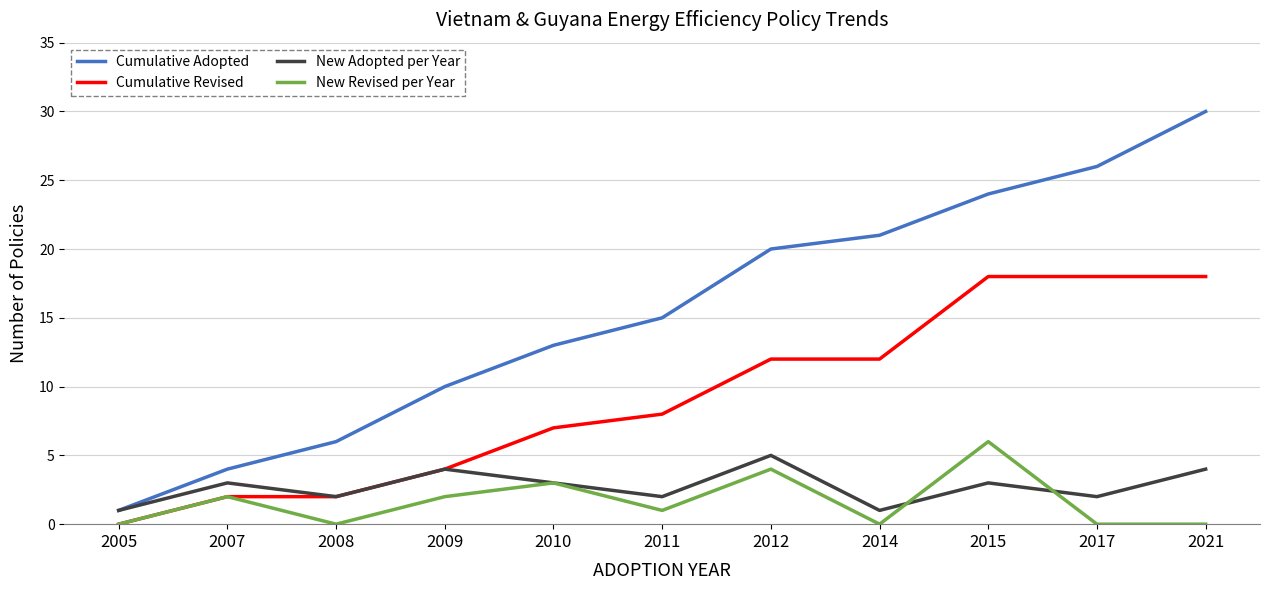

Which series has the widest spread of values?

Cumulative Adopted